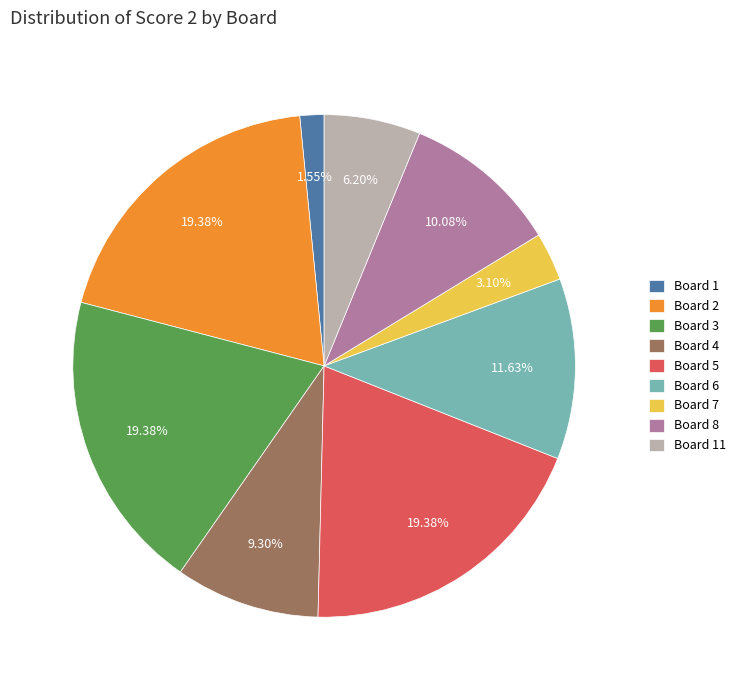

Approximately how many times larger is the value at Board 3 compared to Board 8?

1.9